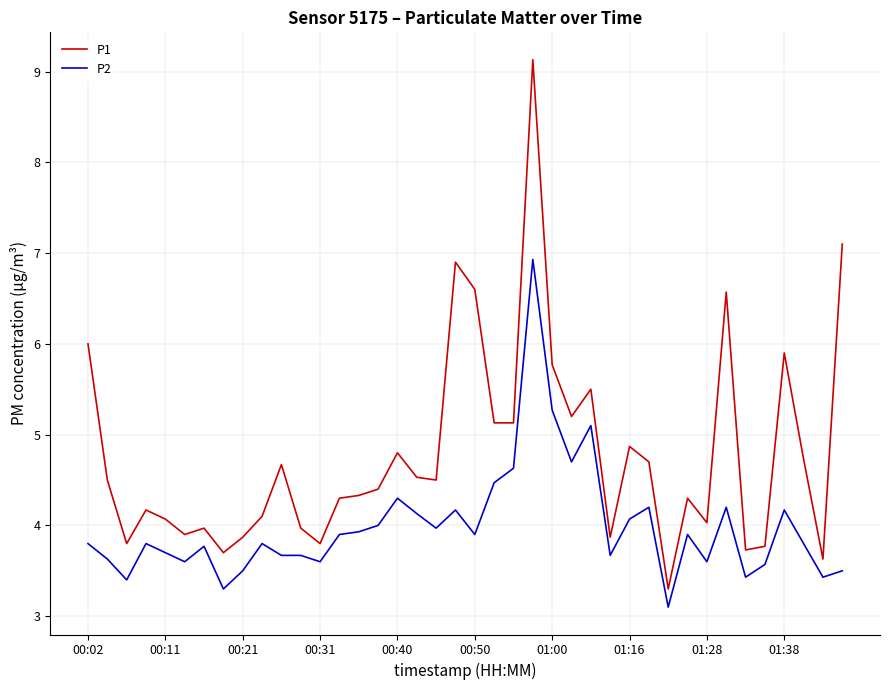

True or false: P2 and P1 intersect in this chart.

False